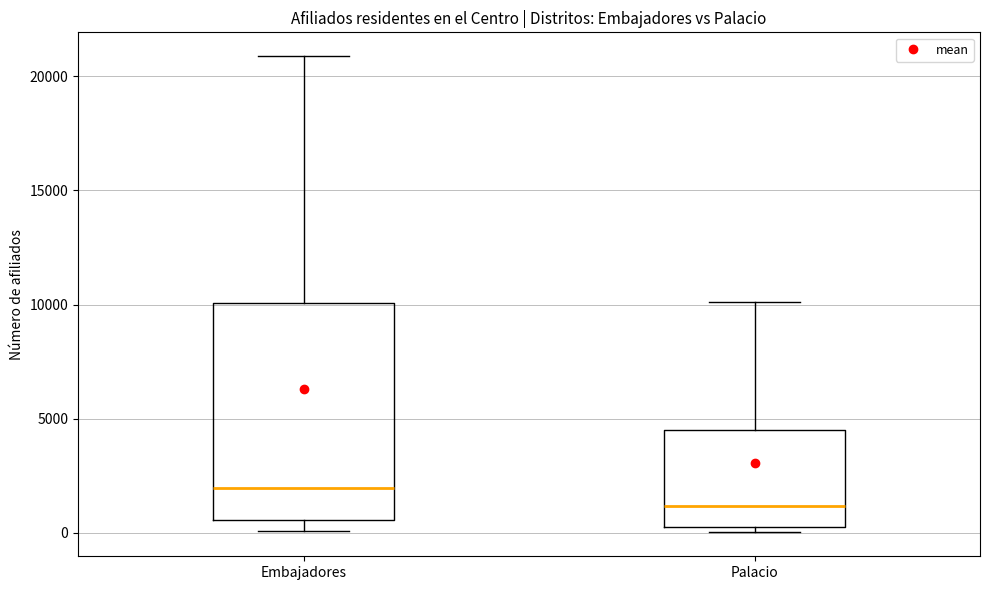

Where does the median line of the box for Embajadores sit on the y-axis? The values are not printed on the chart, so give them approximately, as read against the axis.

2000